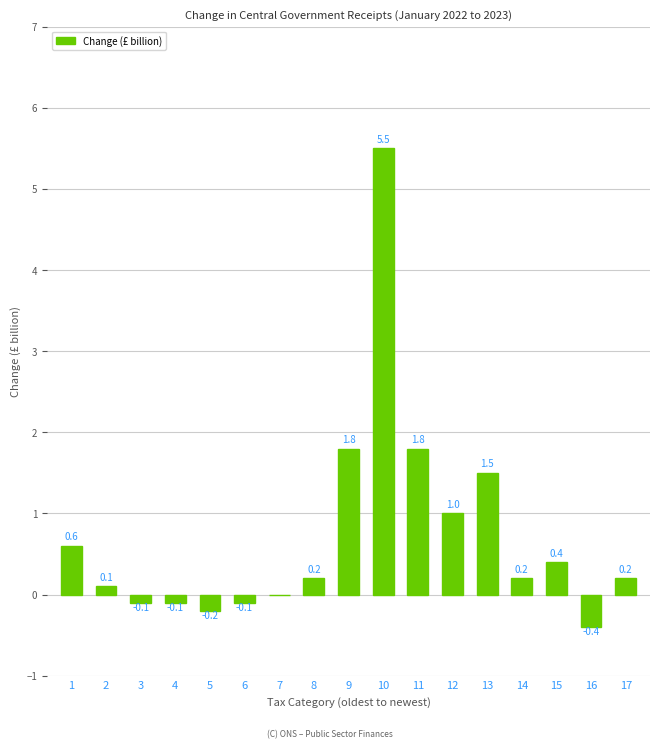

Reading right to left, list all the values displayed in this chart.

17=0.2	16=-0.4	15=0.4	14=0.2	13=1.5	12=1.0	11=1.8	10=5.5	9=1.8	8=0.2	7=0.0	6=-0.1	5=-0.2	4=-0.1	3=-0.1	2=0.1	1=0.6